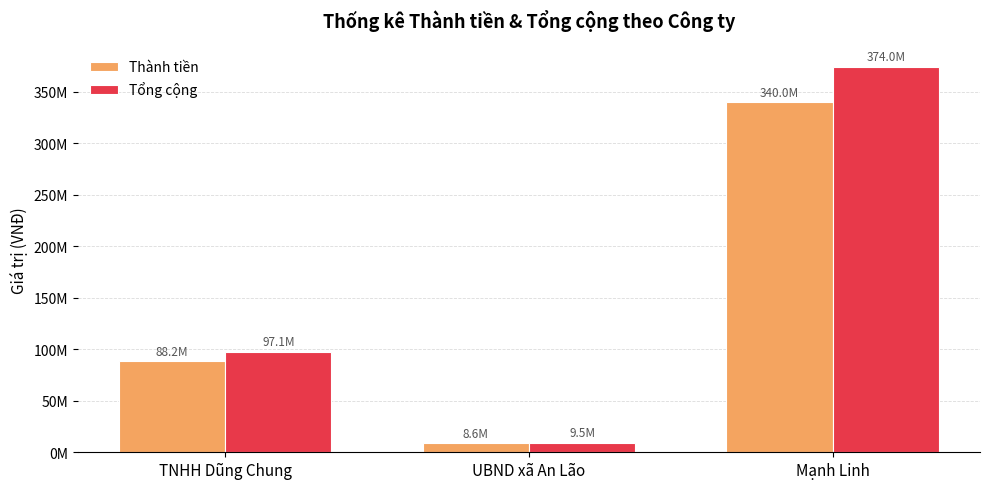

Which category has the lowest value in the Thành tiền series?

UBND xã An Lão